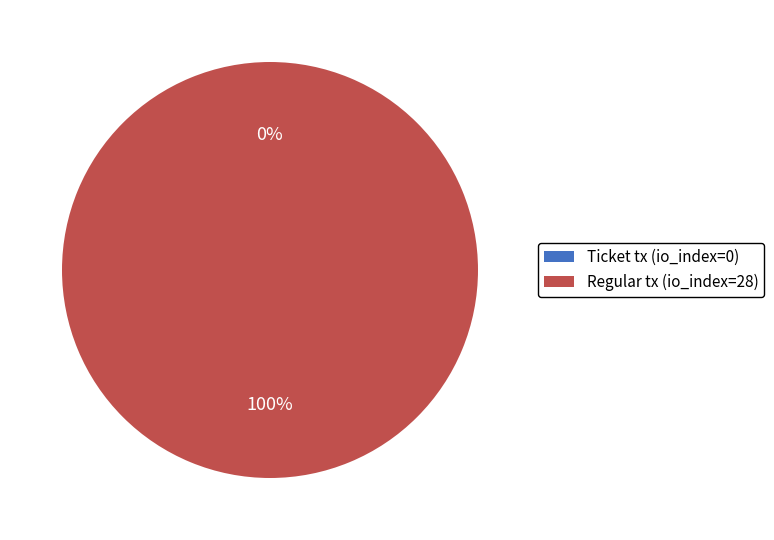

True or false: Ticket tx (io_index=0) accounts for 0% of the total.

True